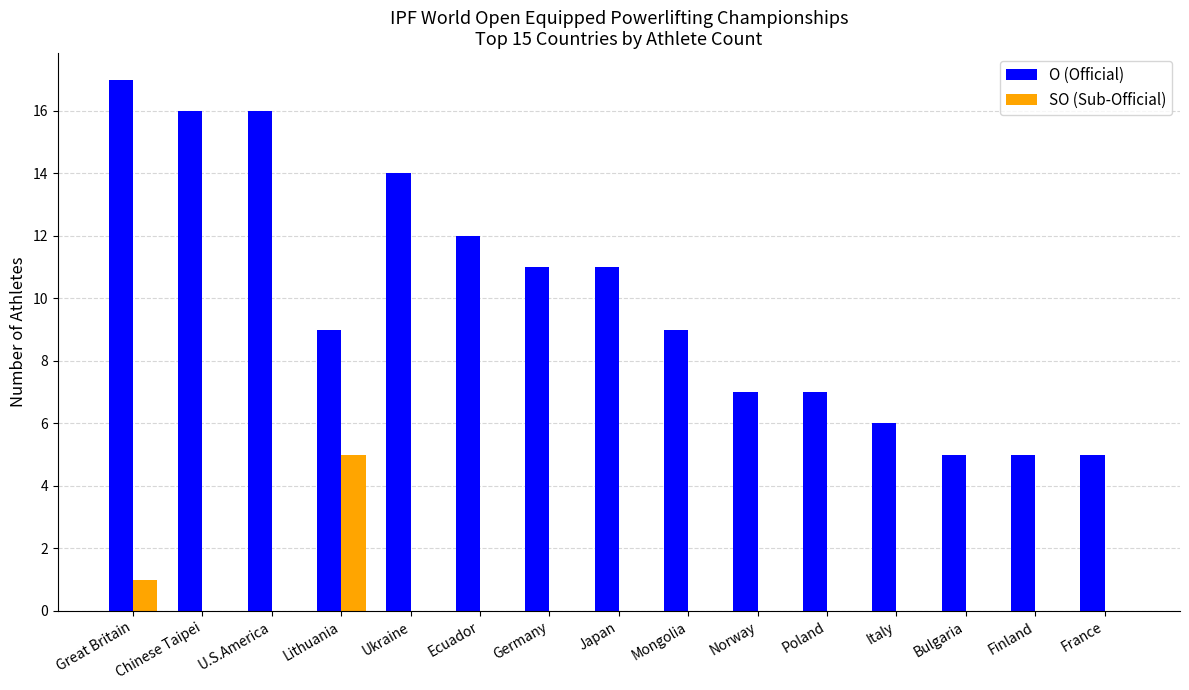

What is the difference between the O (Official) values at Italy and Finland?

1